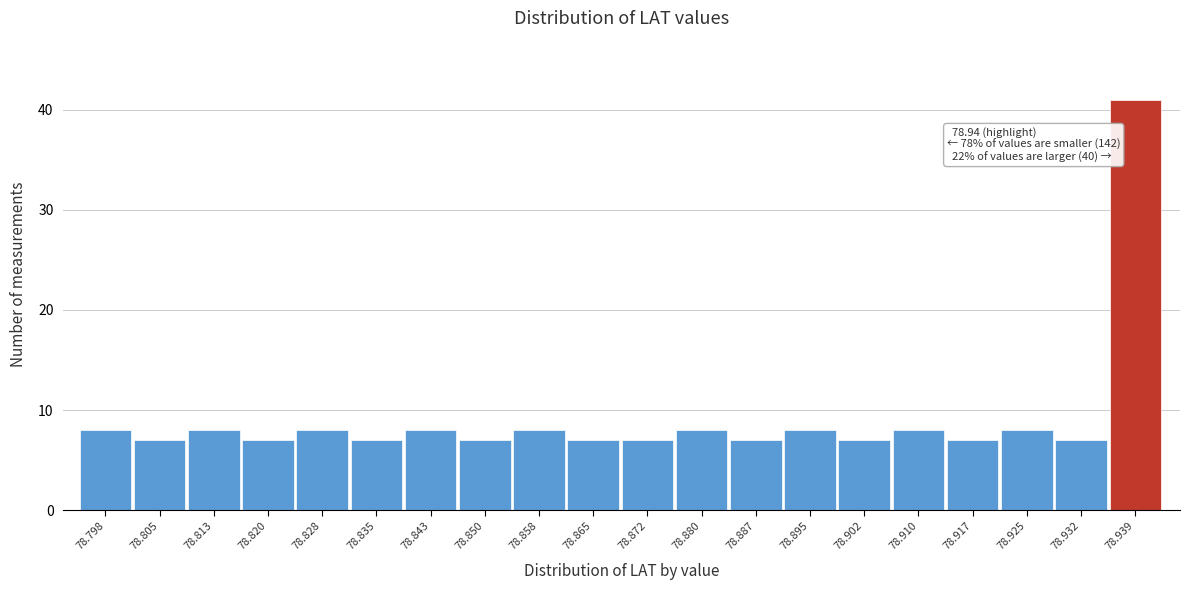

Reading left to right, transcribe all the data shown in this chart.

78.798=8	78.805=7	78.813=8	78.820=7	78.828=8	78.835=7	78.843=8	78.850=7	78.858=8	78.865=7	78.872=7	78.880=8	78.887=7	78.895=8	78.902=7	78.910=8	78.917=7	78.925=8	78.932=7	78.939=41